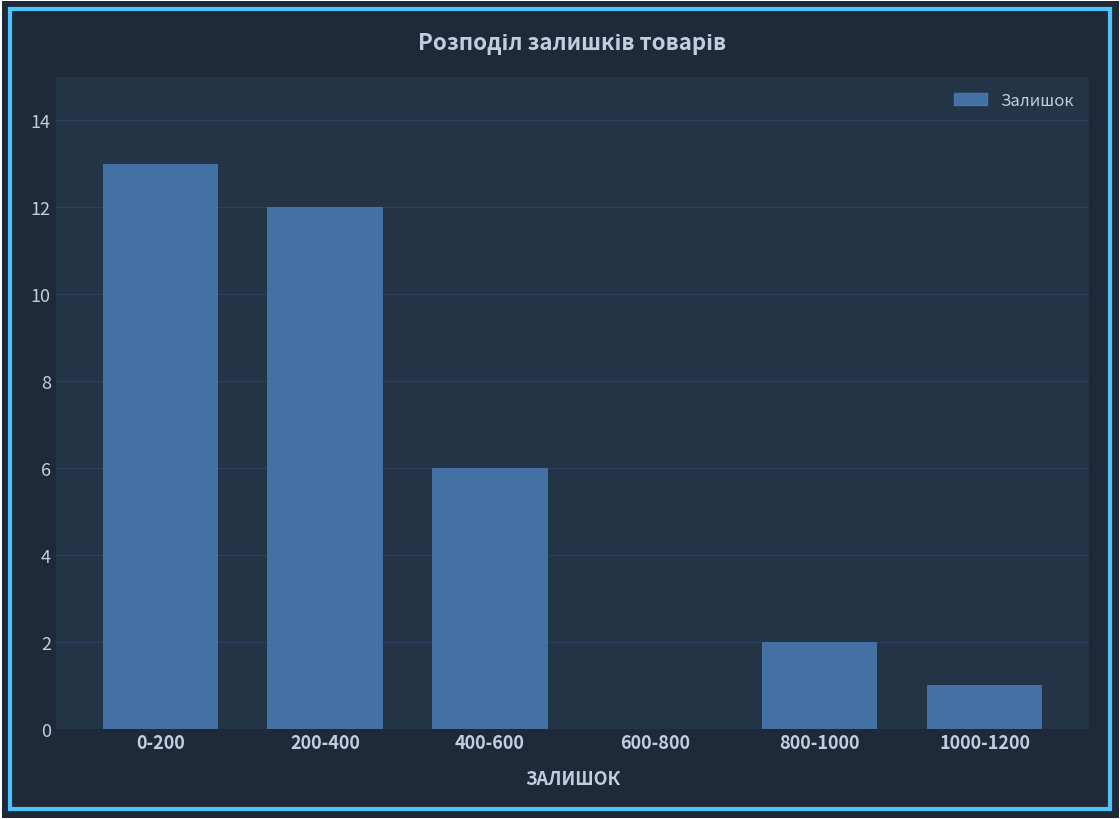

Reading right to left, extract all data points from this chart.

1000-1200=1	800-1000=2	600-800=0	400-600=6	200-400=12	0-200=13